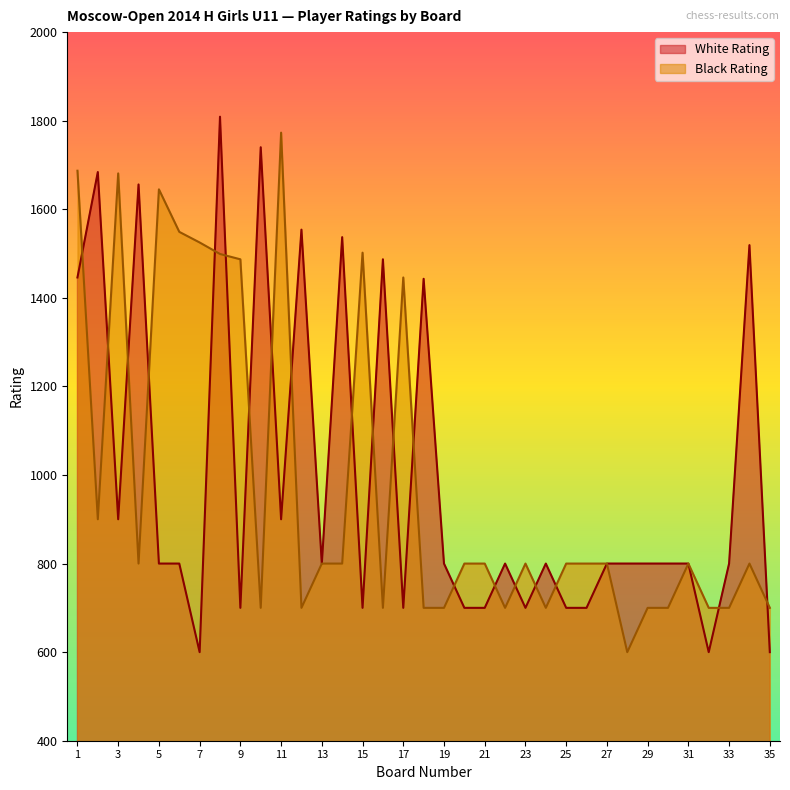

What is the difference between the second highest and minimum values in the White Rating series?

1140